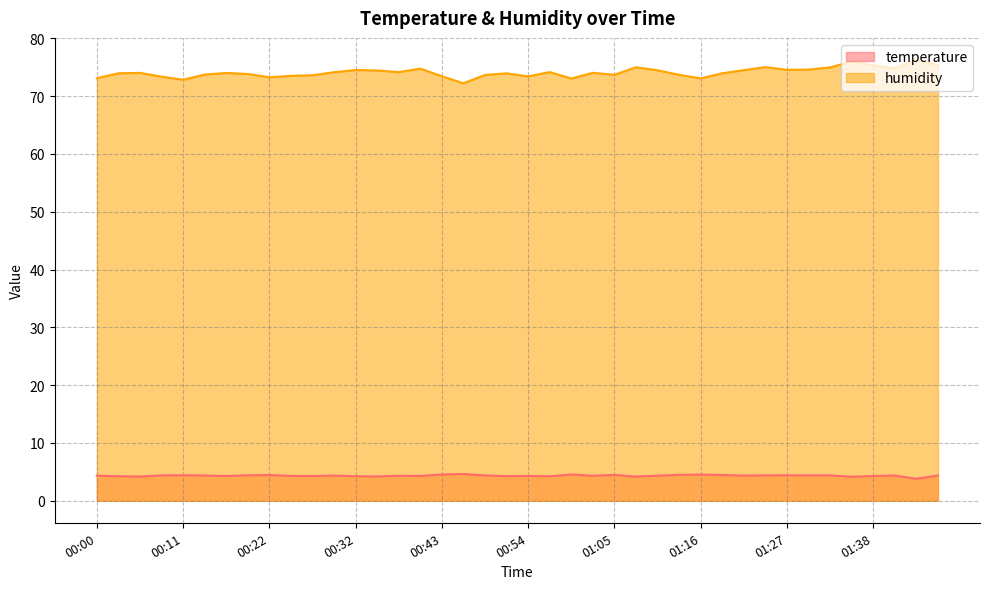

Where is temperature nearest to the value 4?

01:36